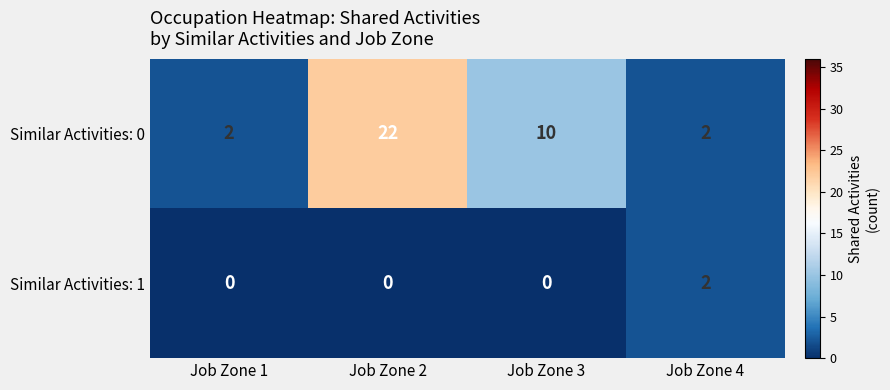

Rank the series by their average value, from highest to lowest.

Similar Activities: 0, Similar Activities: 1